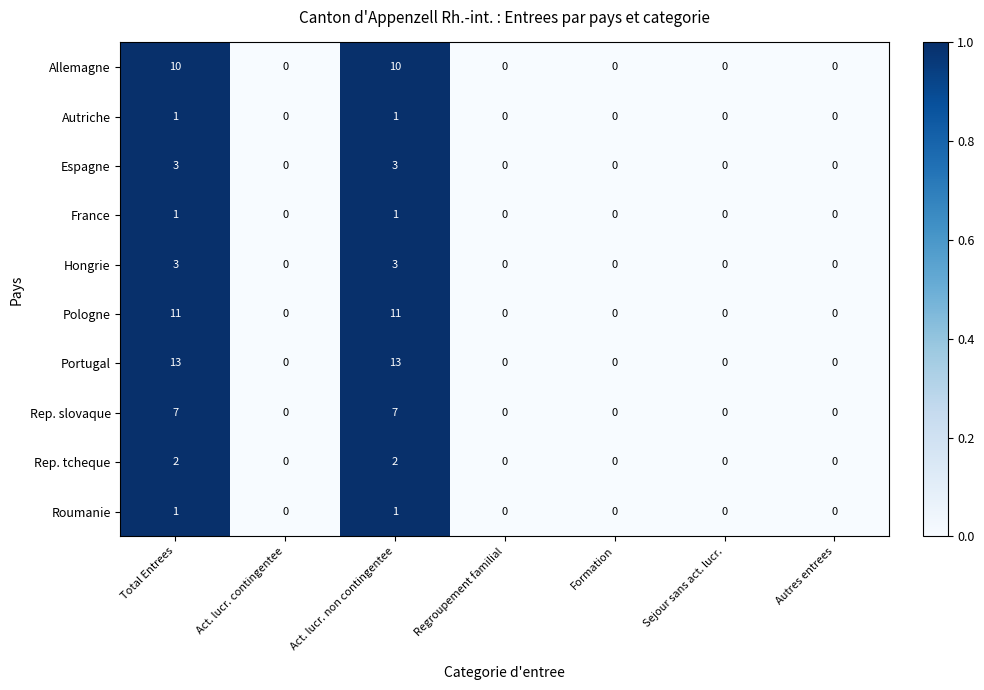

How many data points does each series have?

7